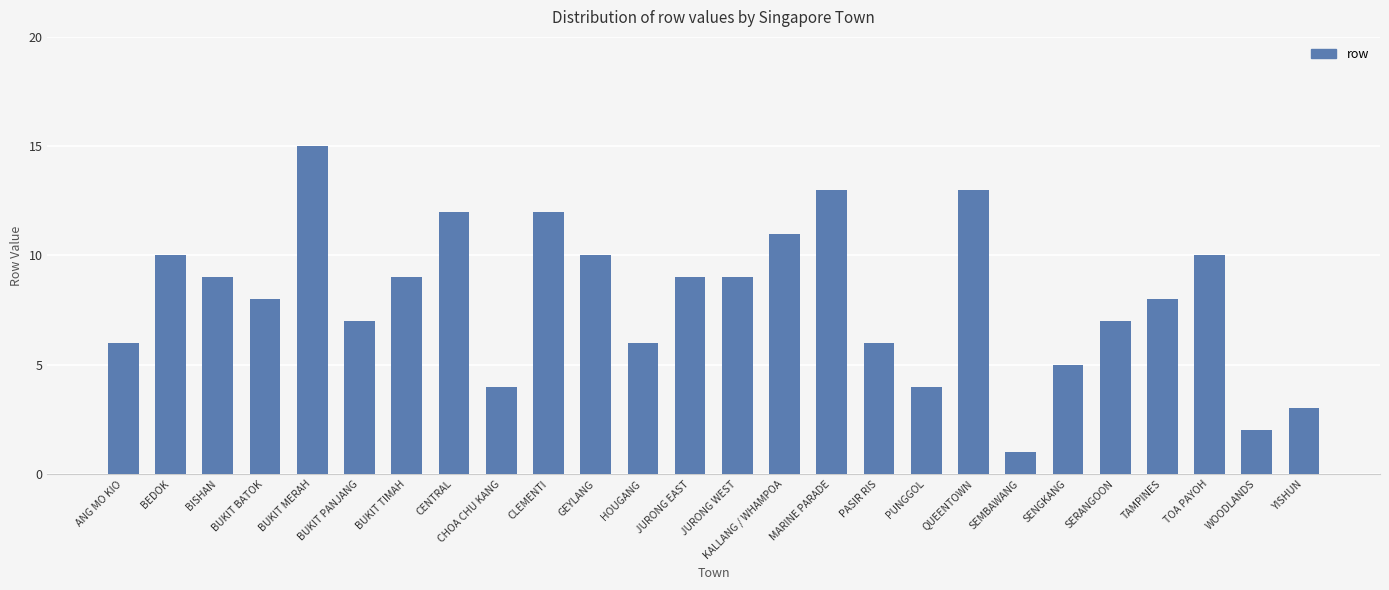

How many data points are less than 9?

13